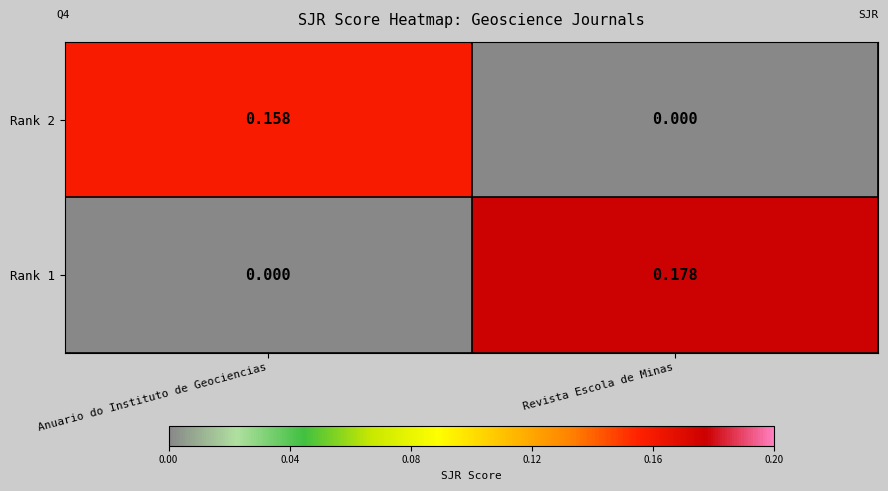

Between Anuario do Instituto de Geociencias and Revista Escola de Minas, which series saw the biggest shift?

Rank 1